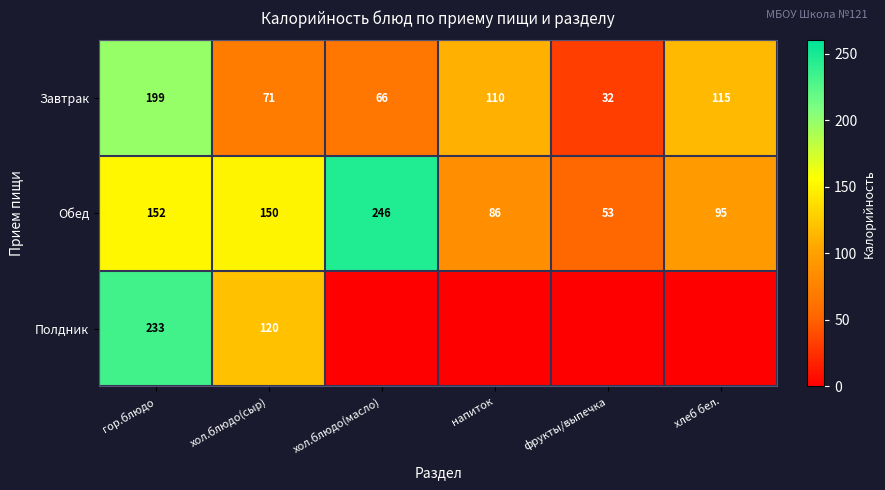

The value of Завтрак at напиток is 110. True or false?

True